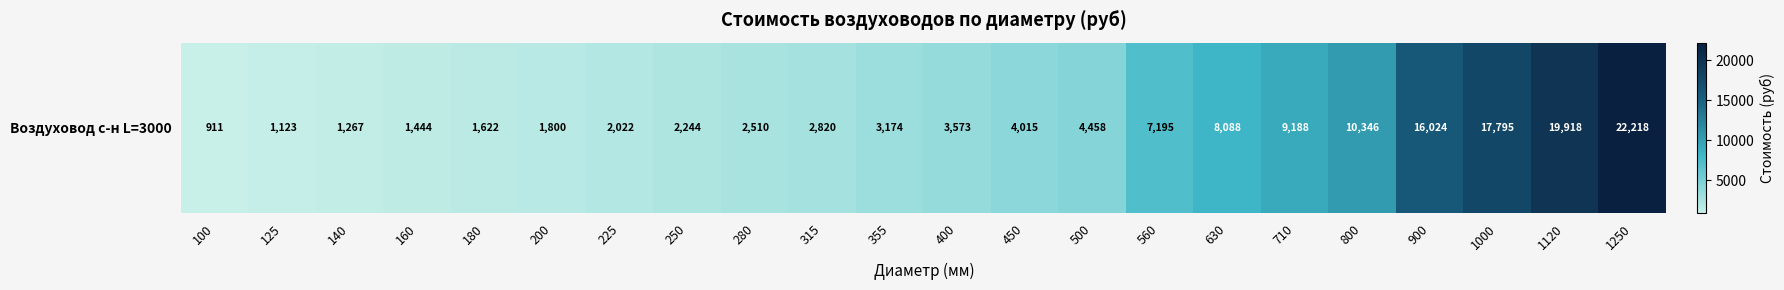

What is the difference between the second highest and second lowest values?

18794.9